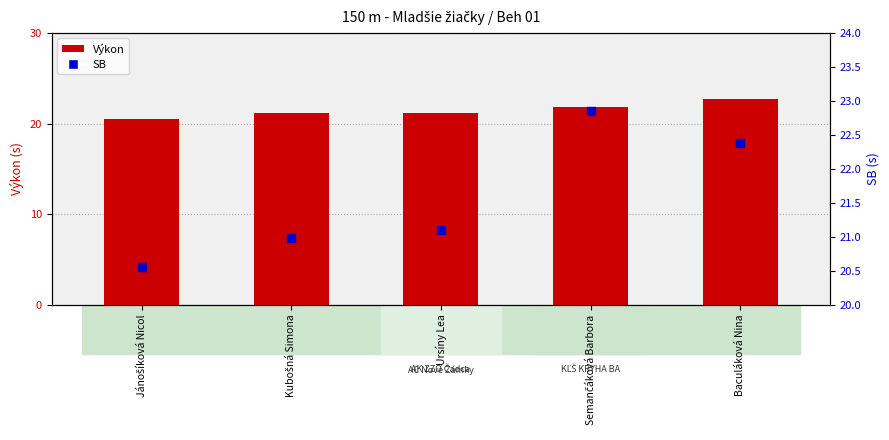

At which category is the sum across all series the highest?

Baculáková Nina